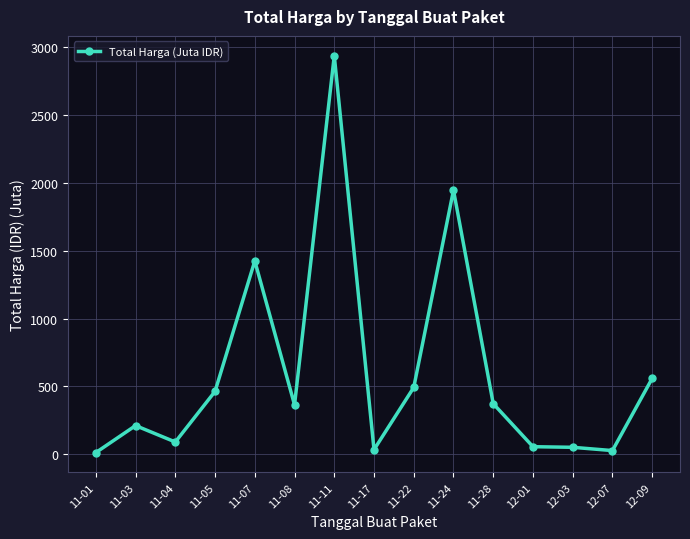

What is the difference between the values at 11-22 and 11-05?

29.0